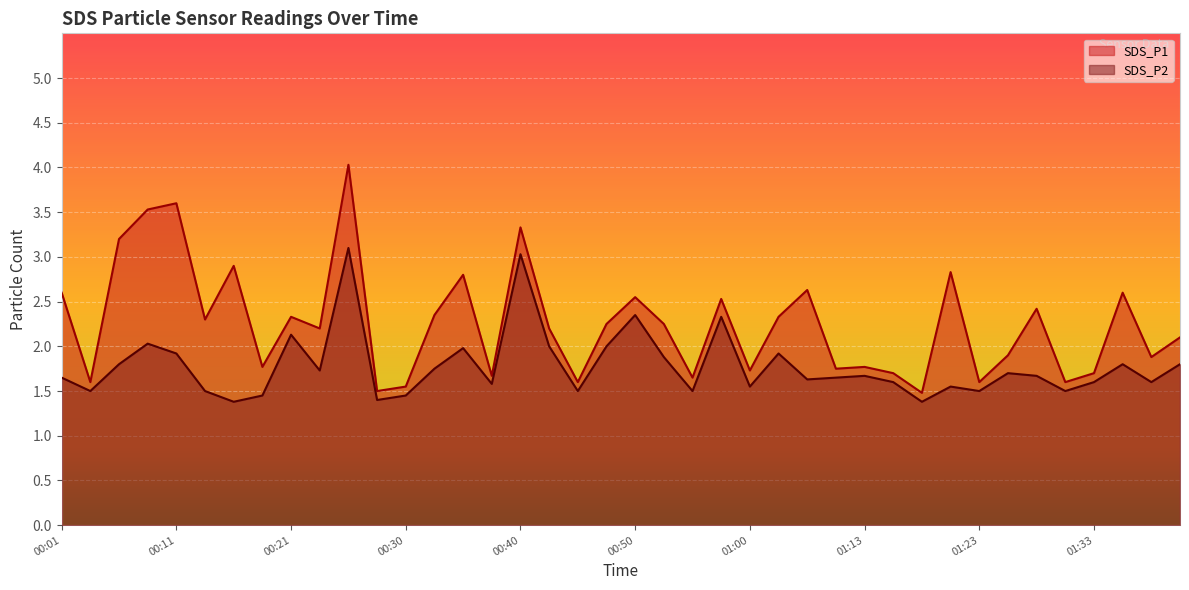

What is the value of the SDS_P2 point at the 13th from the left?

1.4